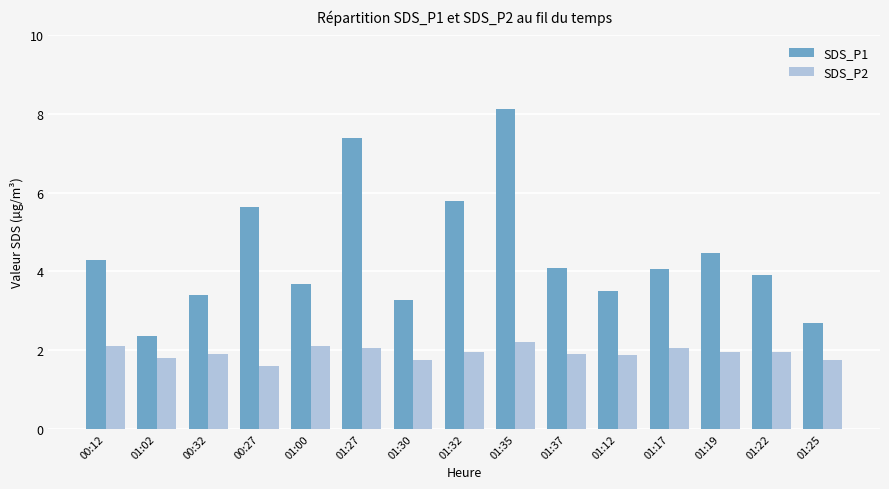

Which series has the largest total across all categories?

SDS_P1